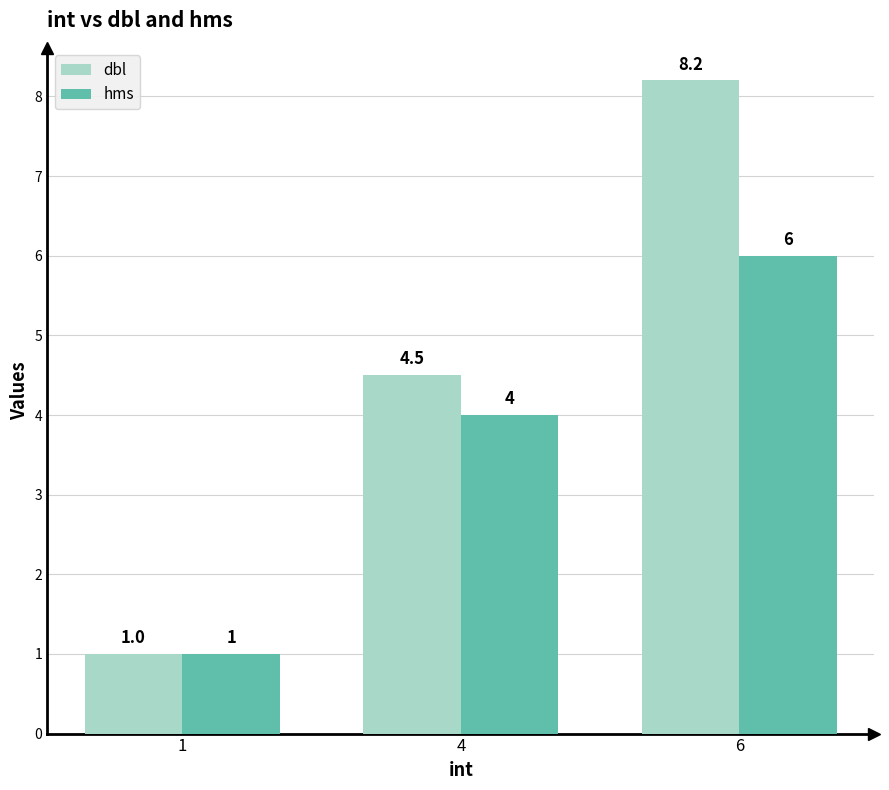

How many data points in dbl are less than 4?

1